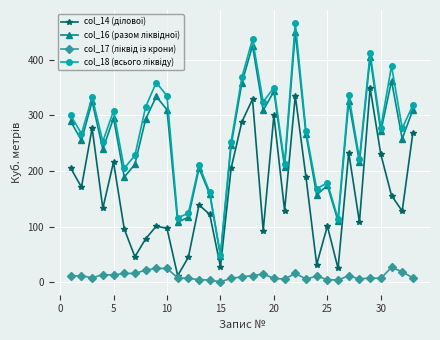

True or false: col_16 (разом ліквідної) and col_18 (всього ліквіду) intersect in this chart.

False